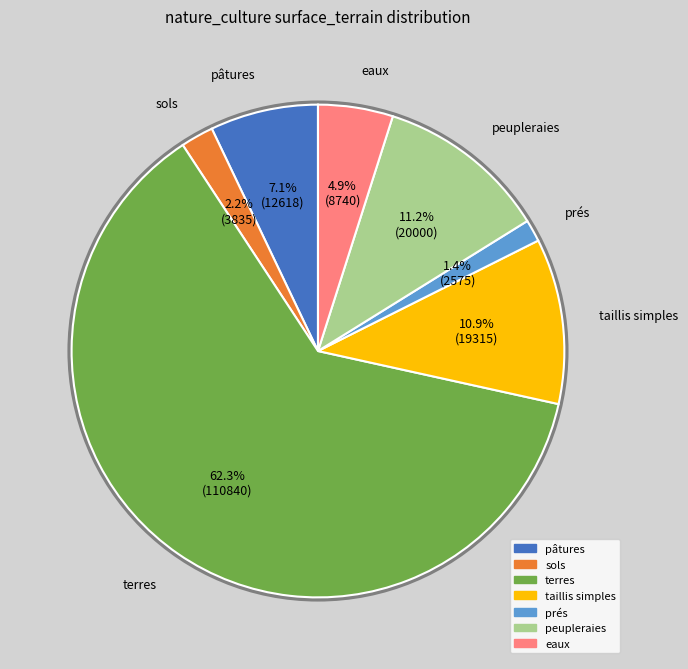

Is there any slice that represents more than half of the pie?

Yes